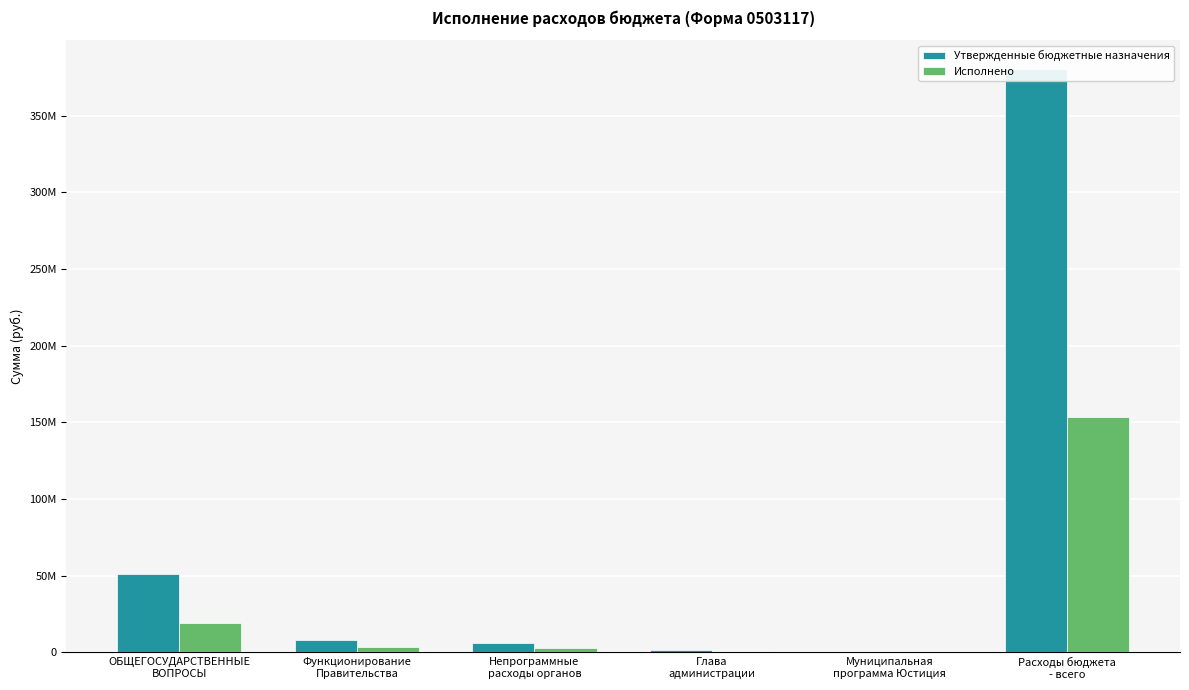

Between Глава
администрации and Непрограммные
расходы органов, which is larger?

Непрограммные
расходы органов